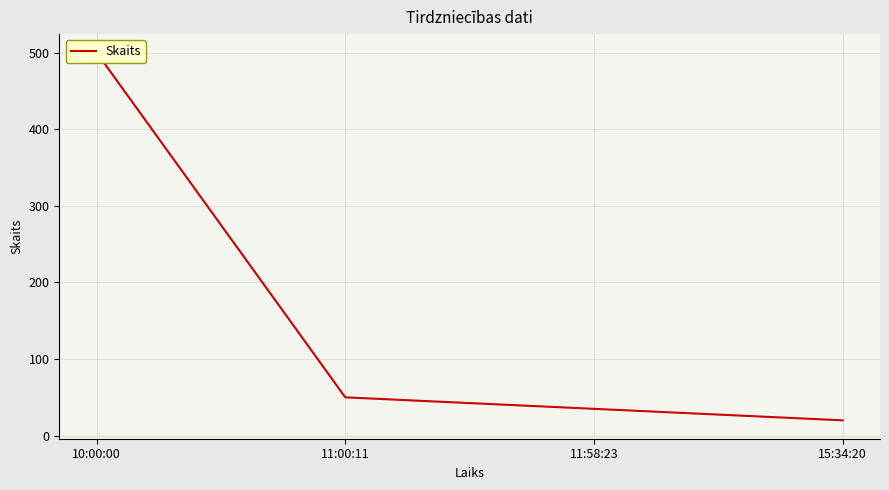

Is it true that the value at 11:58:23 is 7?

False